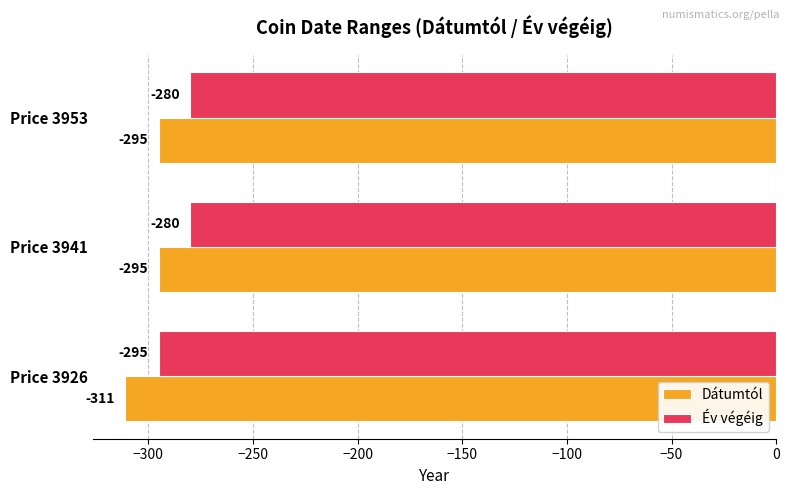

Rank the series by their average value, from lowest to highest.

Dátumtól, Év végéig